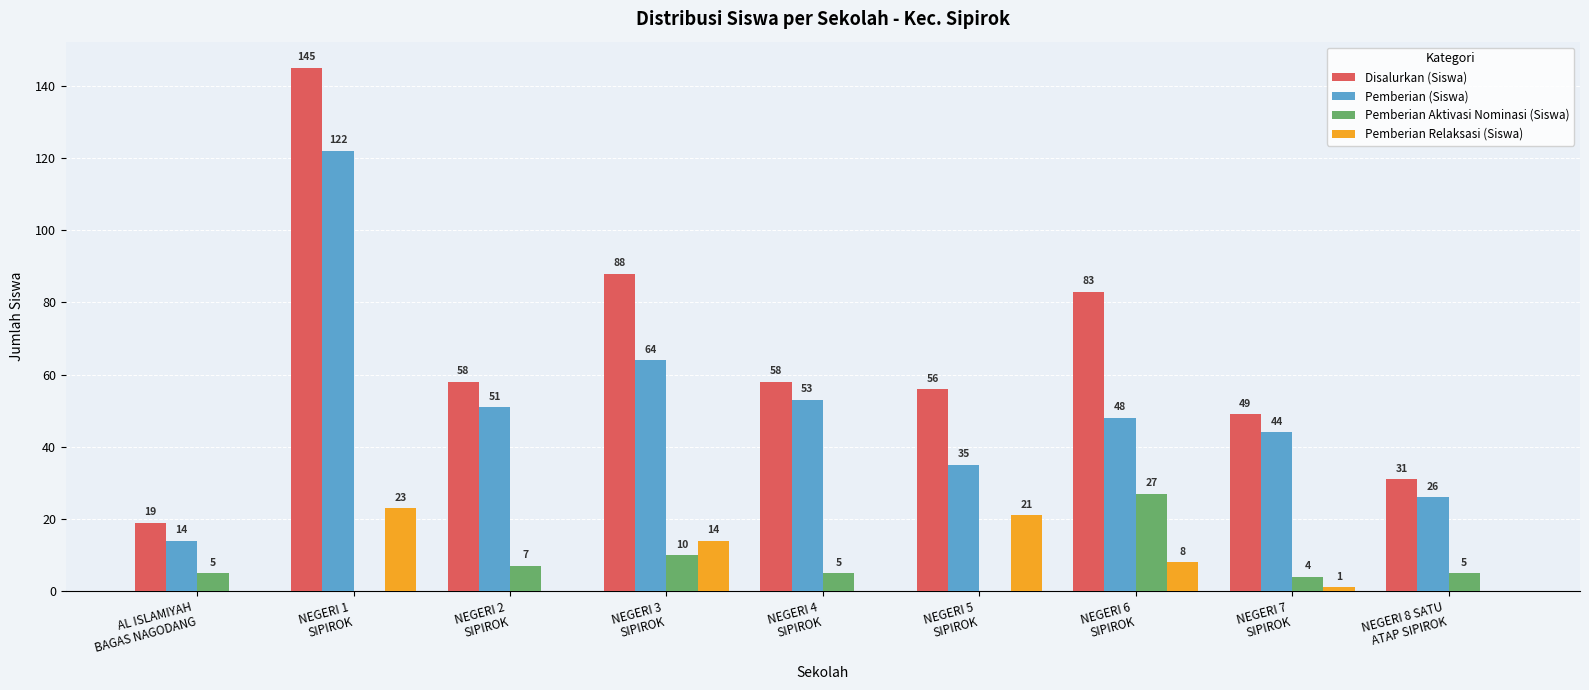

The value of Pemberian (Siswa) at NEGERI 6
SIPIROK is 12. True or false?

False